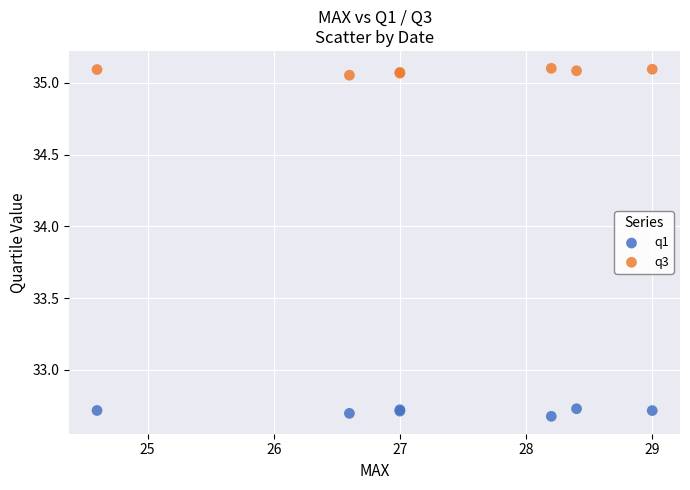

Which series contains the lowest Y value?

q1